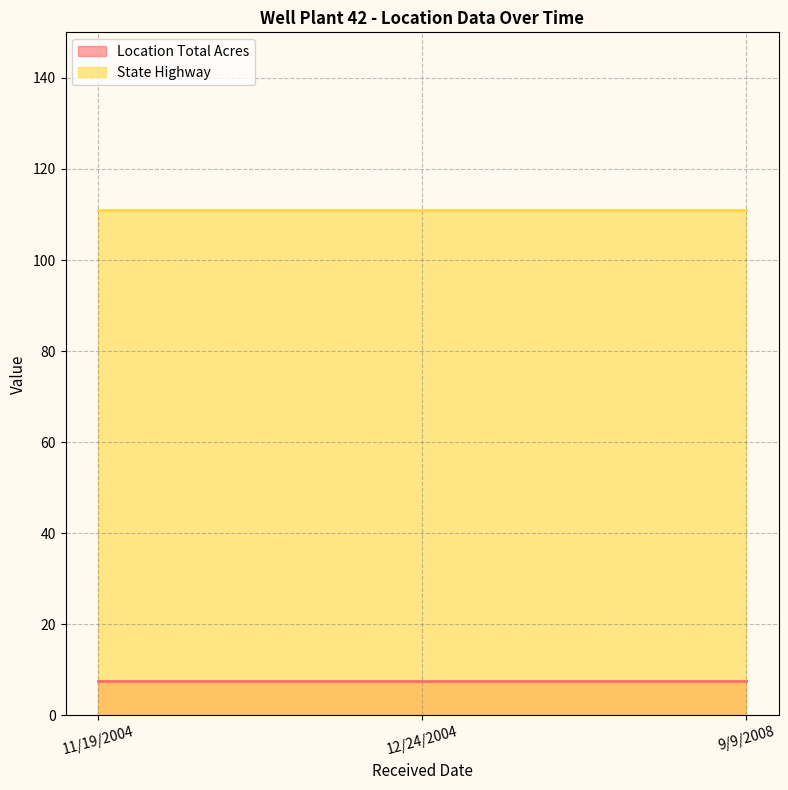

Which series has the largest range (max minus min)?

Location Total Acres